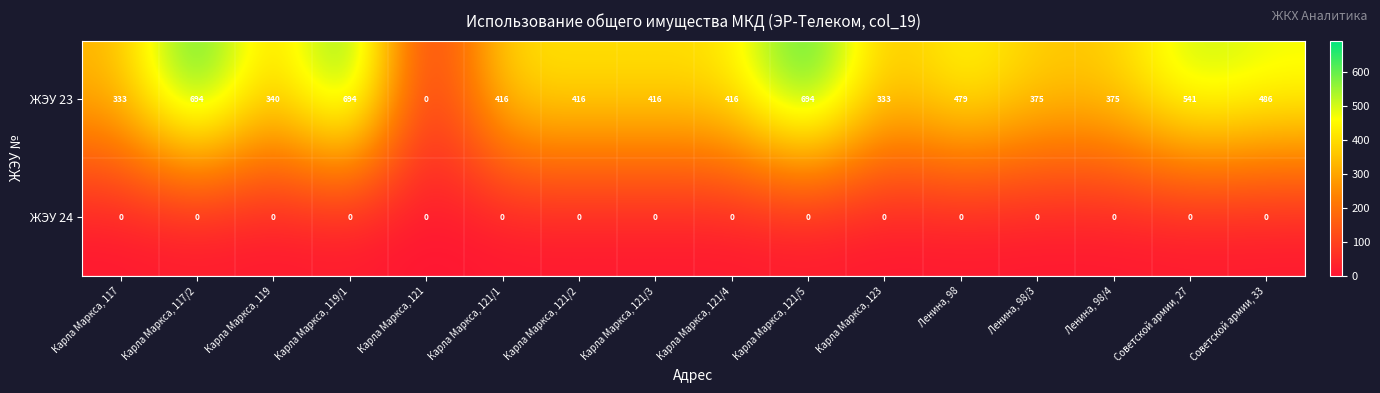

The value of ЖЭУ 23 at Карла Маркса, 121 is -302. True or false?

False